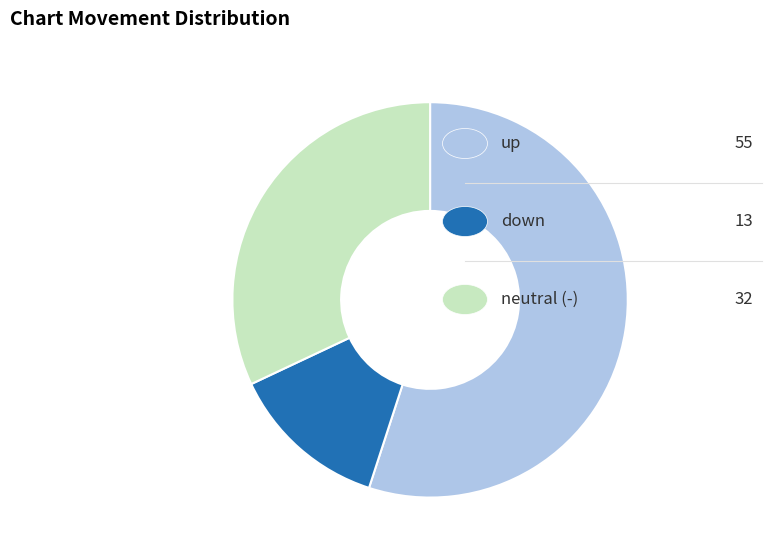

Does any single category account for the majority?

Yes